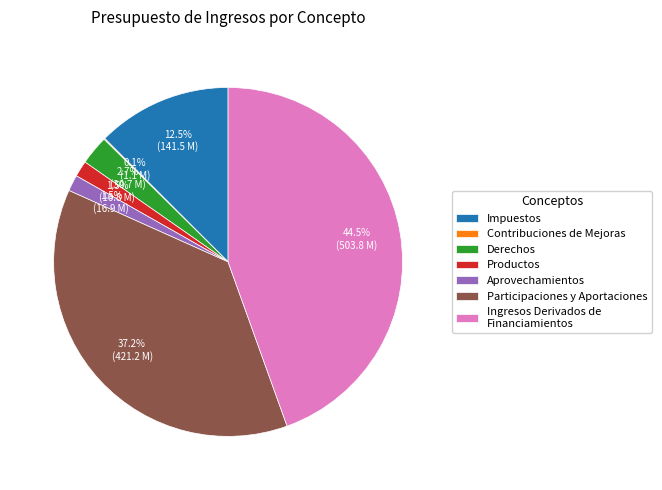

Approximately how many times larger is the value at Ingresos Derivados de Financiamientos compared to Participaciones y Aportaciones?

1.2